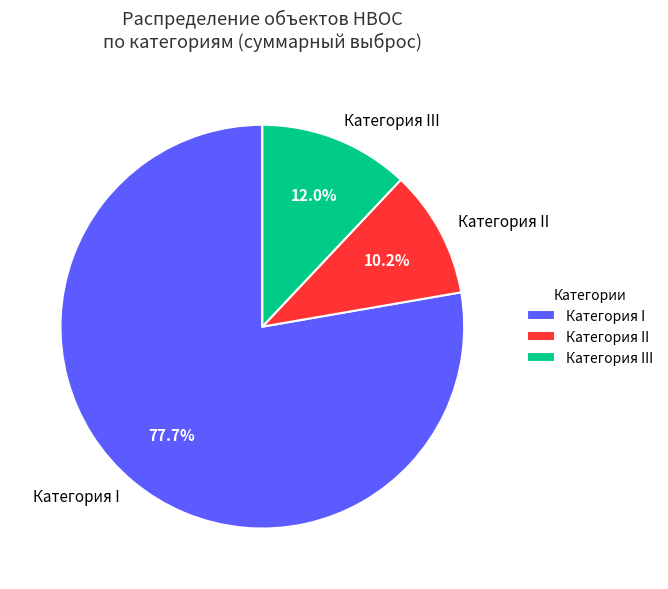

What percentage is NOT represented by Категория III?

88.0%